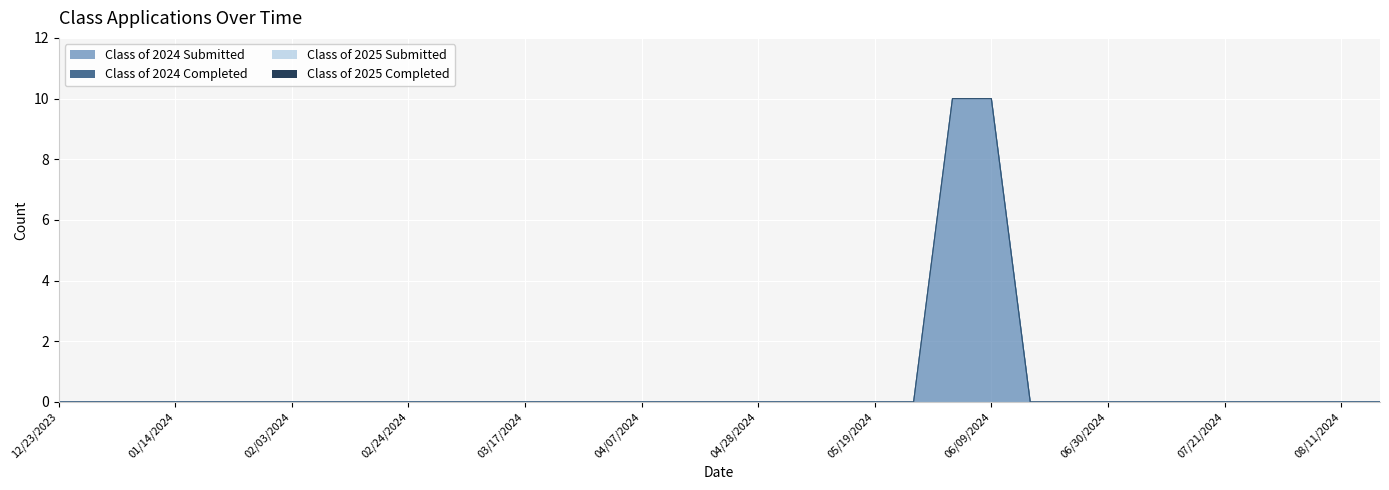

How many categories are shown in the chart?

35